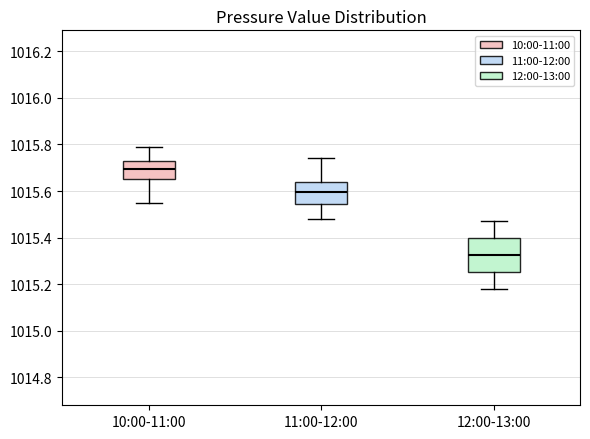

Which box is the tallest, from its lower edge to its upper edge?

12:00-13:00